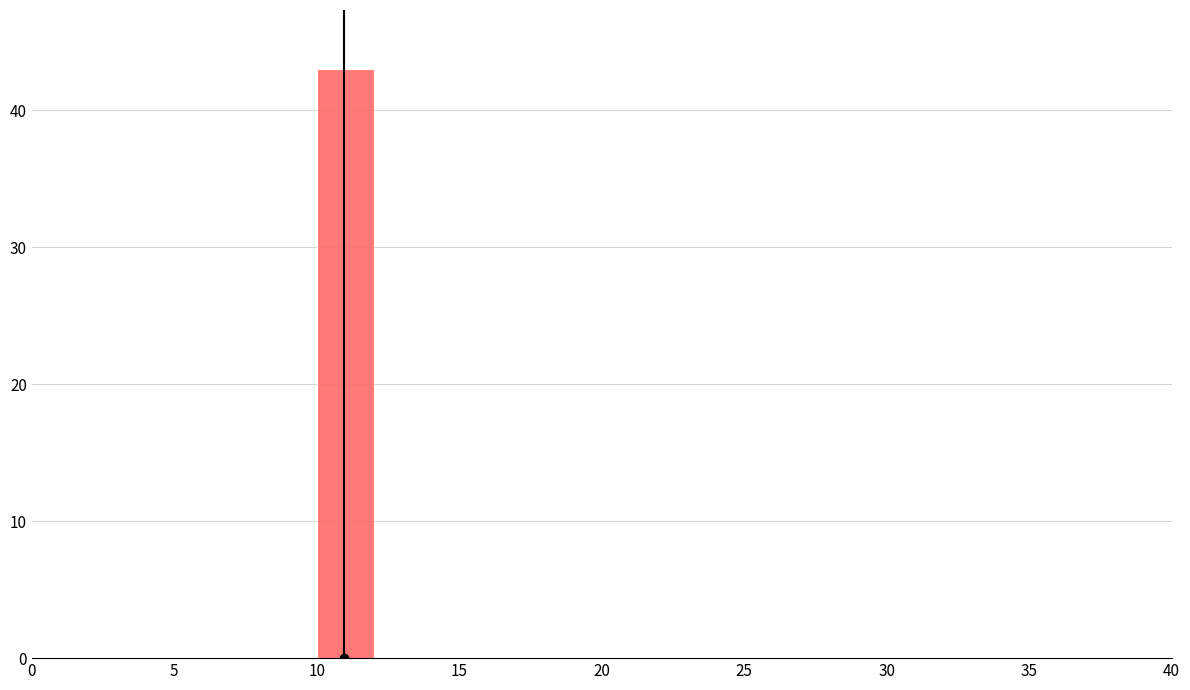

Reading left to right, list every bar in this chart as the range it spans on the x-axis followed by its height. The values are not printed on the chart, so give them approximately, as read against the axis.

0 to 2: 0
2 to 4: 0
4 to 6: 0
6 to 8: 0
8 to 10: 0
10 to 12: 43
12 to 14: 0
14 to 16: 0
16 to 18: 0
18 to 20: 0
20 to 22: 0
22 to 24: 0
24 to 26: 0
26 to 28: 0
28 to 30: 0
30 to 32: 0
32 to 34: 0
34 to 36: 0
36 to 38: 0
38 to 40: 0